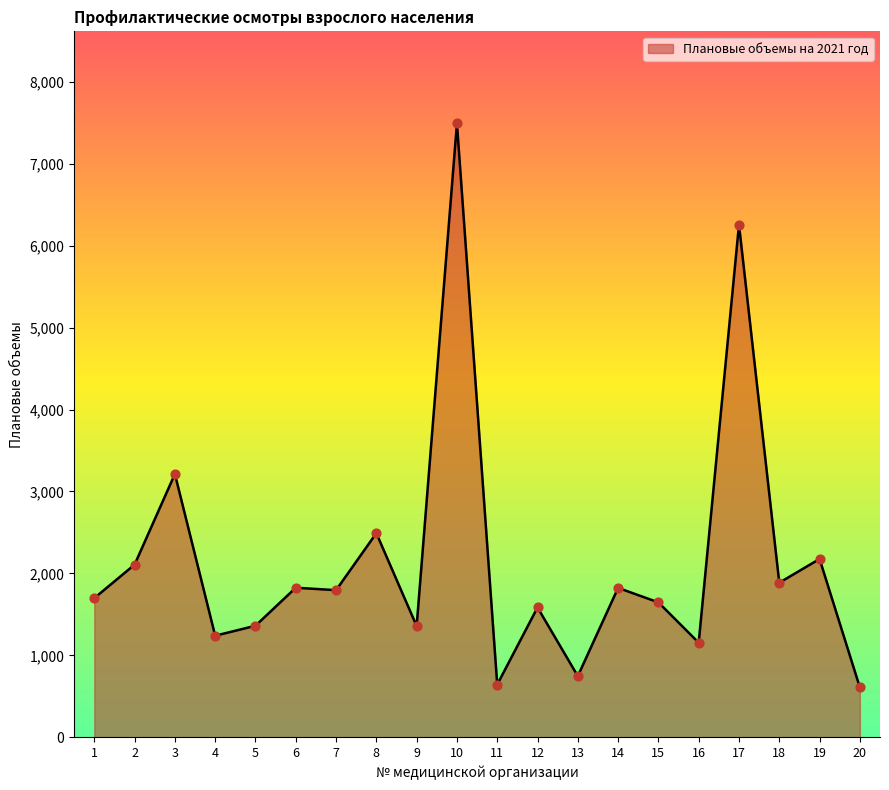

Between 13 and 2, which is larger?

2